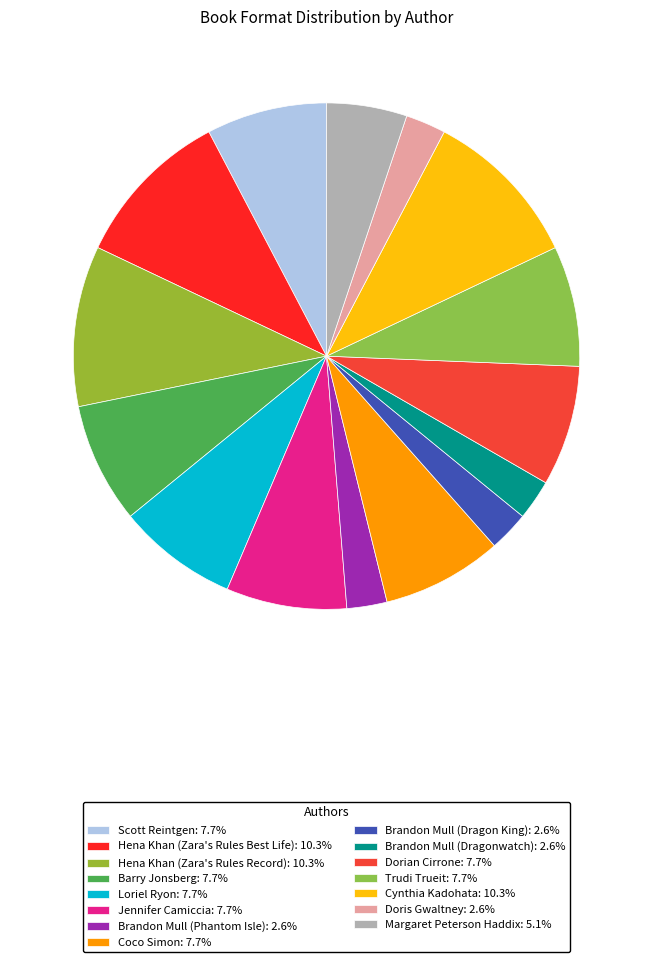

Count the number of slices in the pie.

15